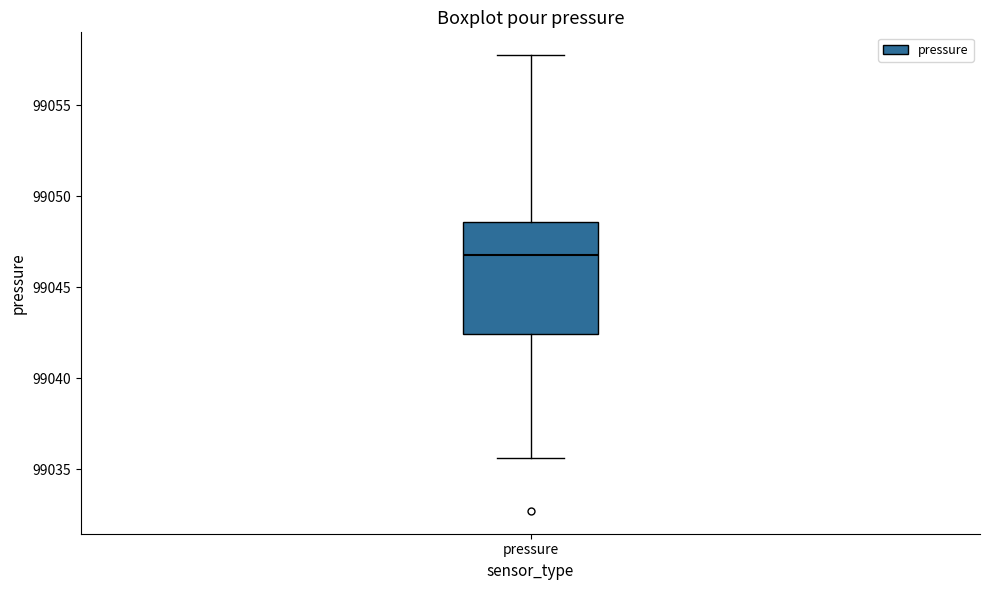

Read this box plot against the y-axis: the position of the median line, the range covered by the box, and the ends of both whiskers. The values are not printed on the chart, so give them approximately, as read against the axis.

median 99047.0, box 99042.5 to 99048.5, whiskers 99035.5 to 99058.0